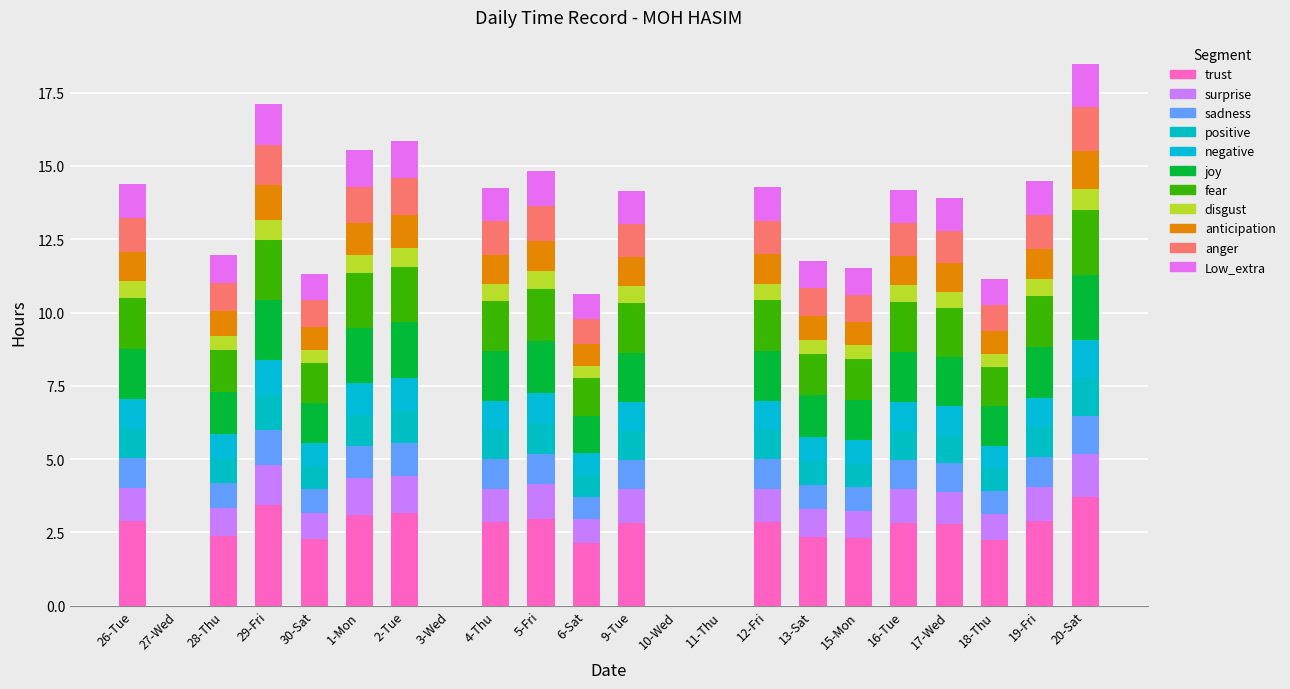

Are the bars horizontal?

No